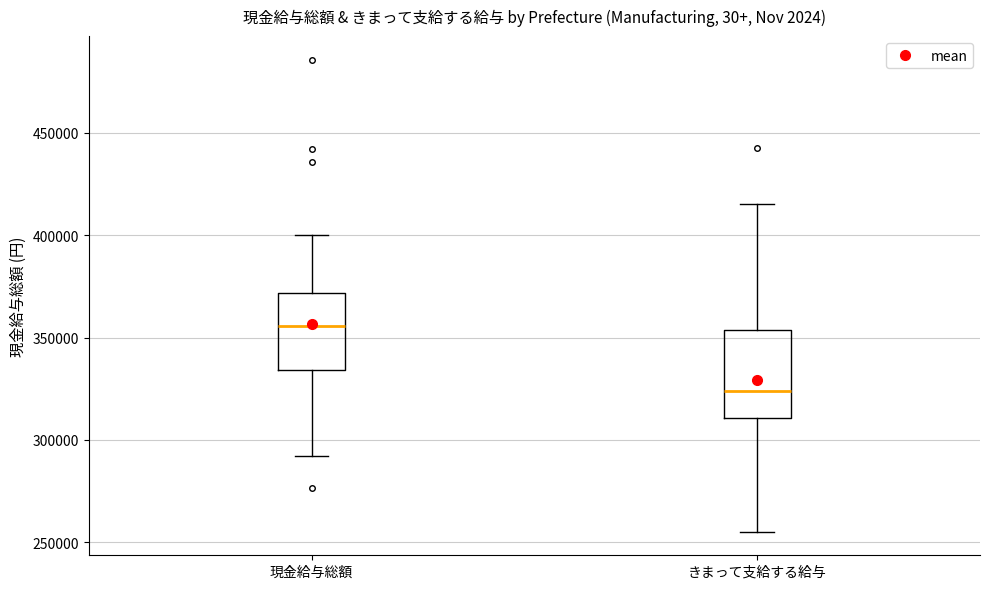

Which box has the highest median line?

現金給与総額